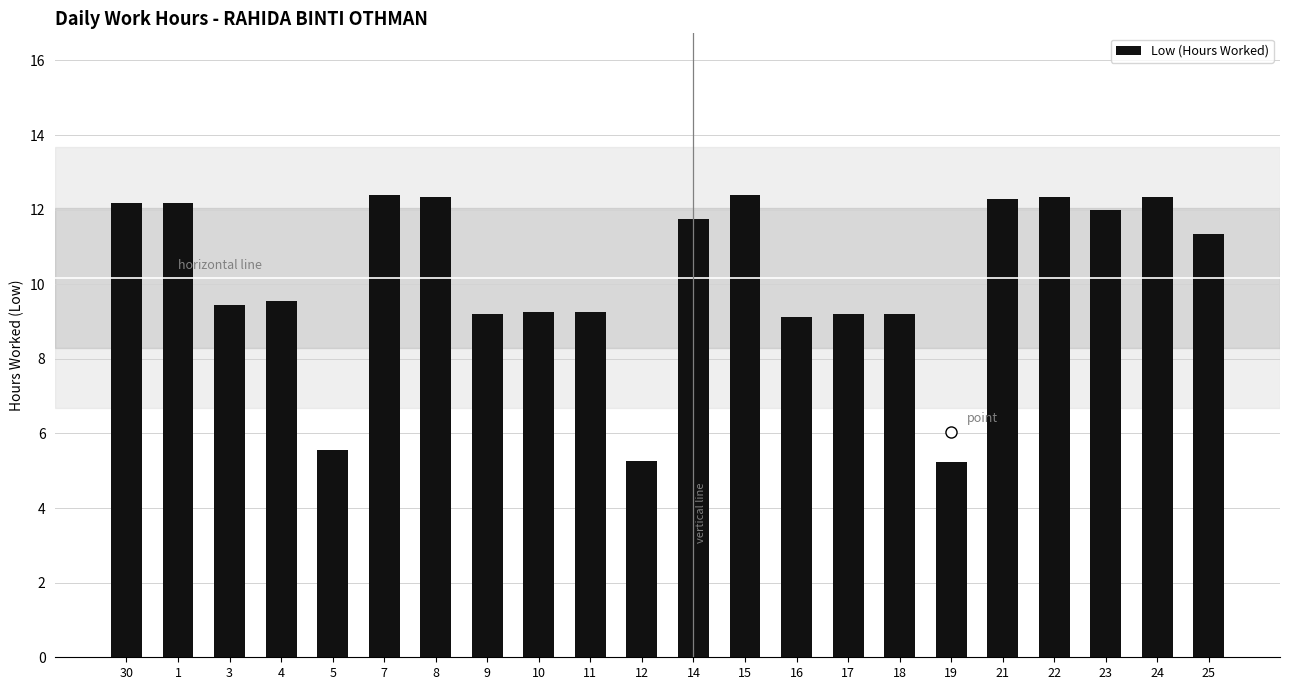

Where does the data first go above 11?

30